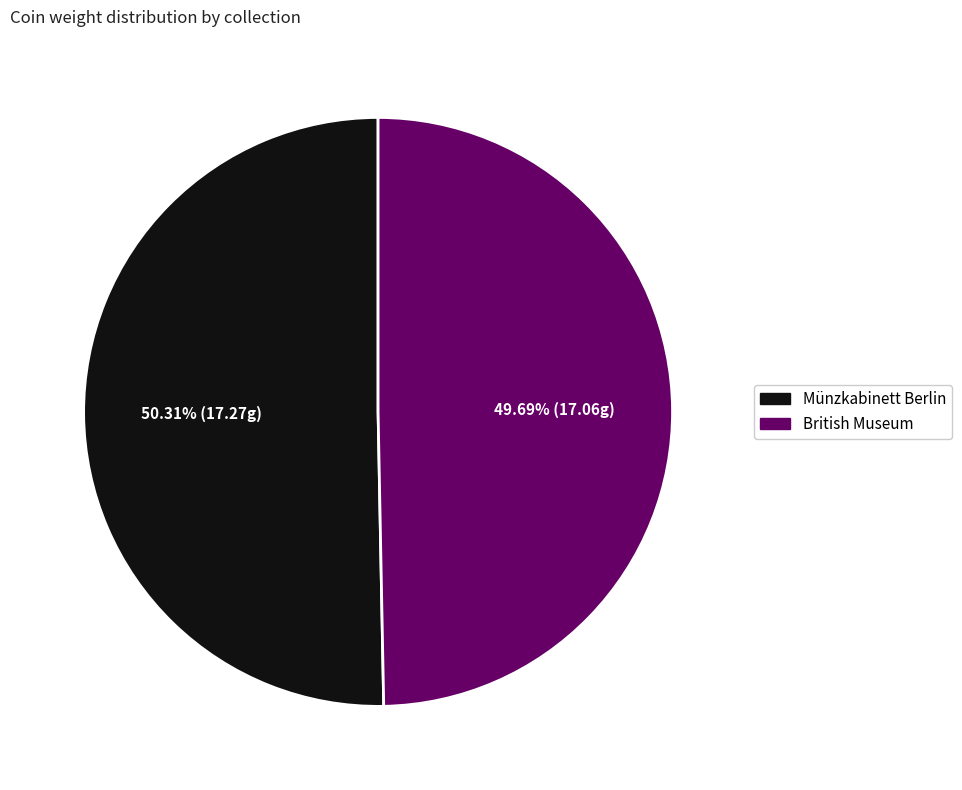

Combined, what portion of the pie is British Museum and Münzkabinett Berlin?

100.0%